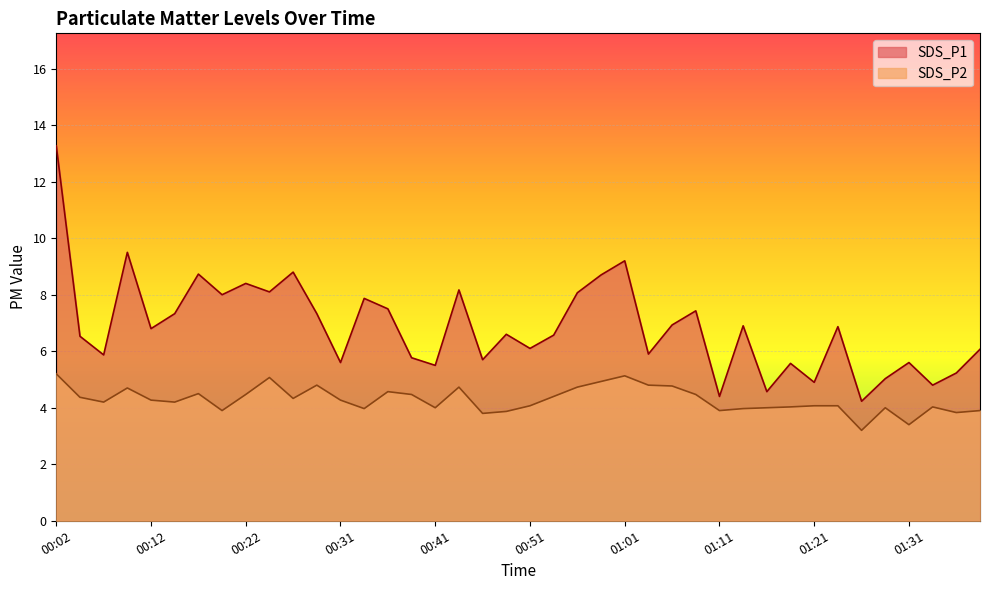

What is the minimum value for SDS_P2?

3.2